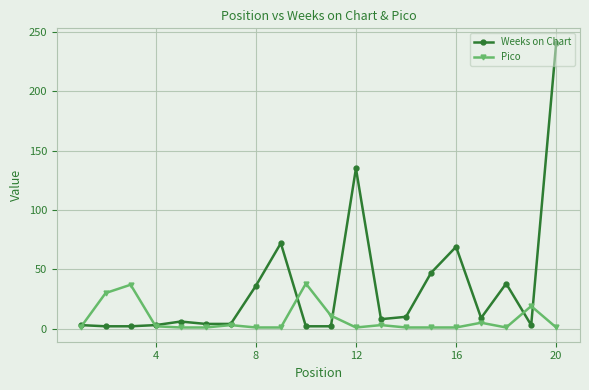

Which series has the largest range (max minus min)?

Weeks on Chart